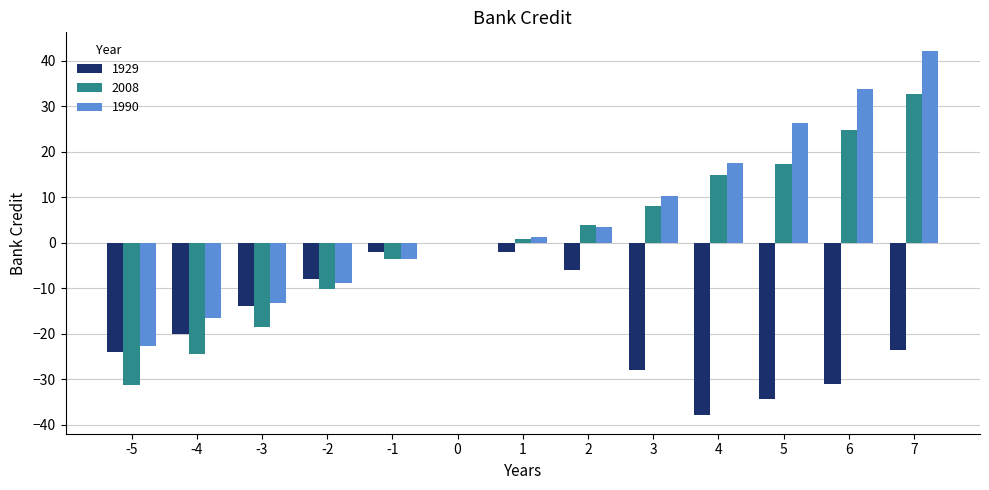

At which label is 1929 closest to -19?

-4